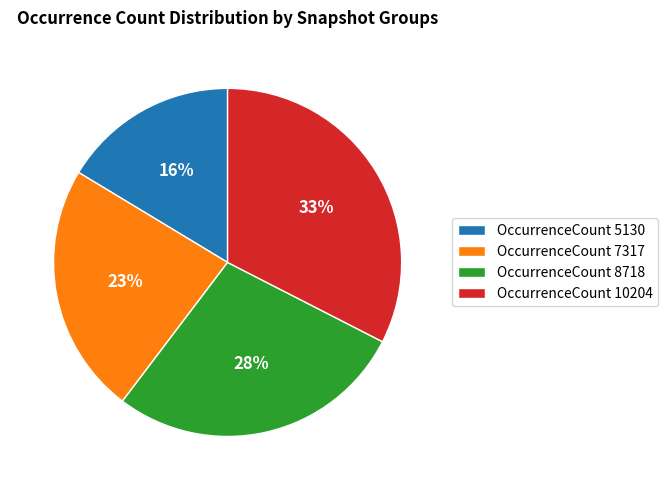

Does any single category account for the majority?

No